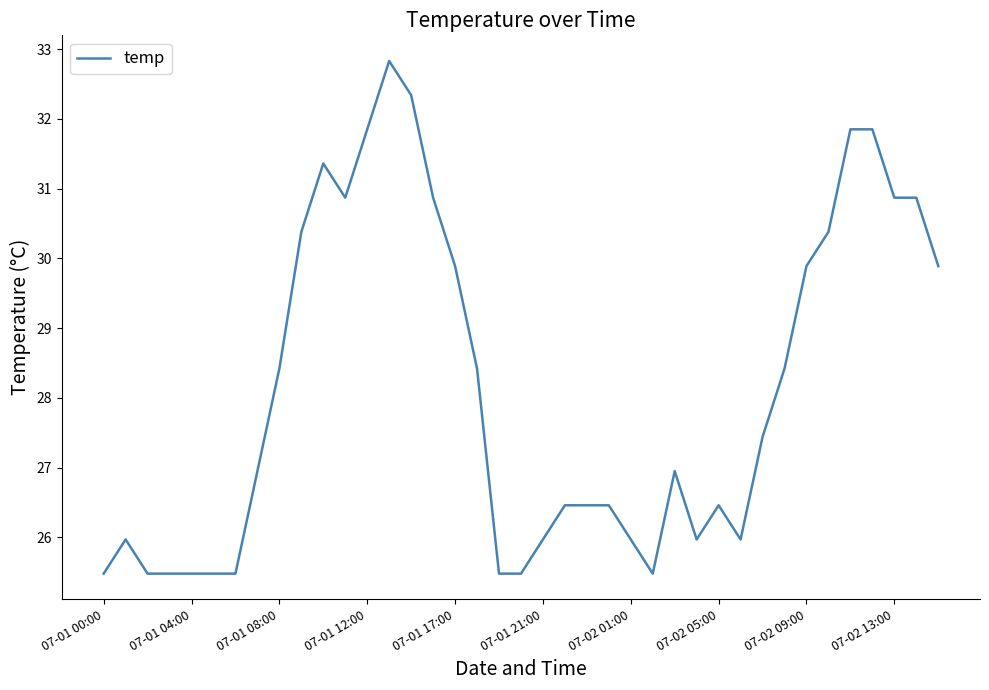

What is the greatest value displayed?

32.8